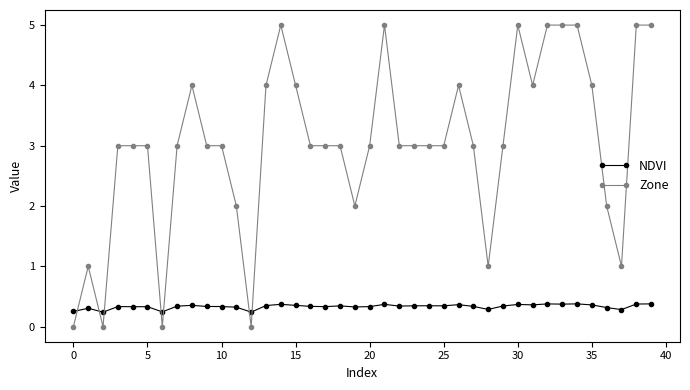

Which series has the largest range (max minus min)?

Zone